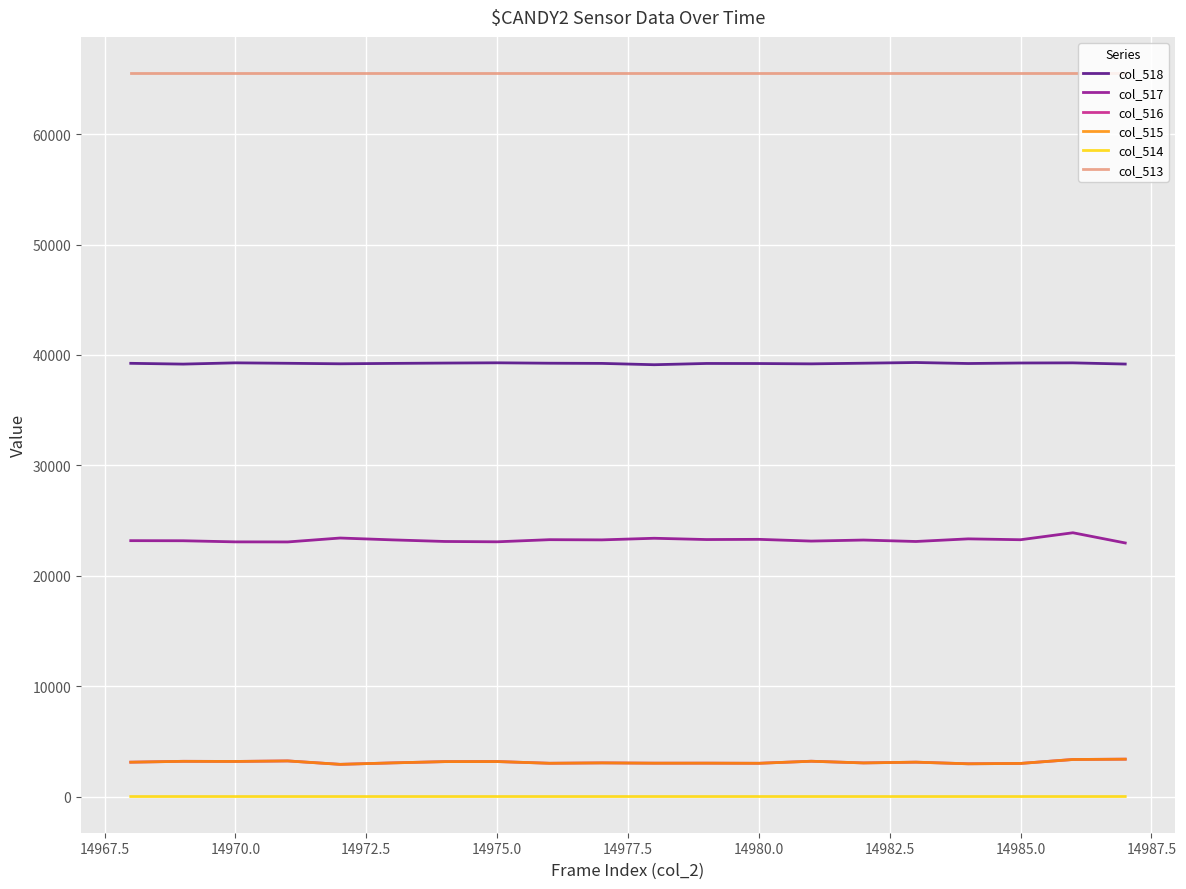

What is the maximum value shown in the chart?

65535